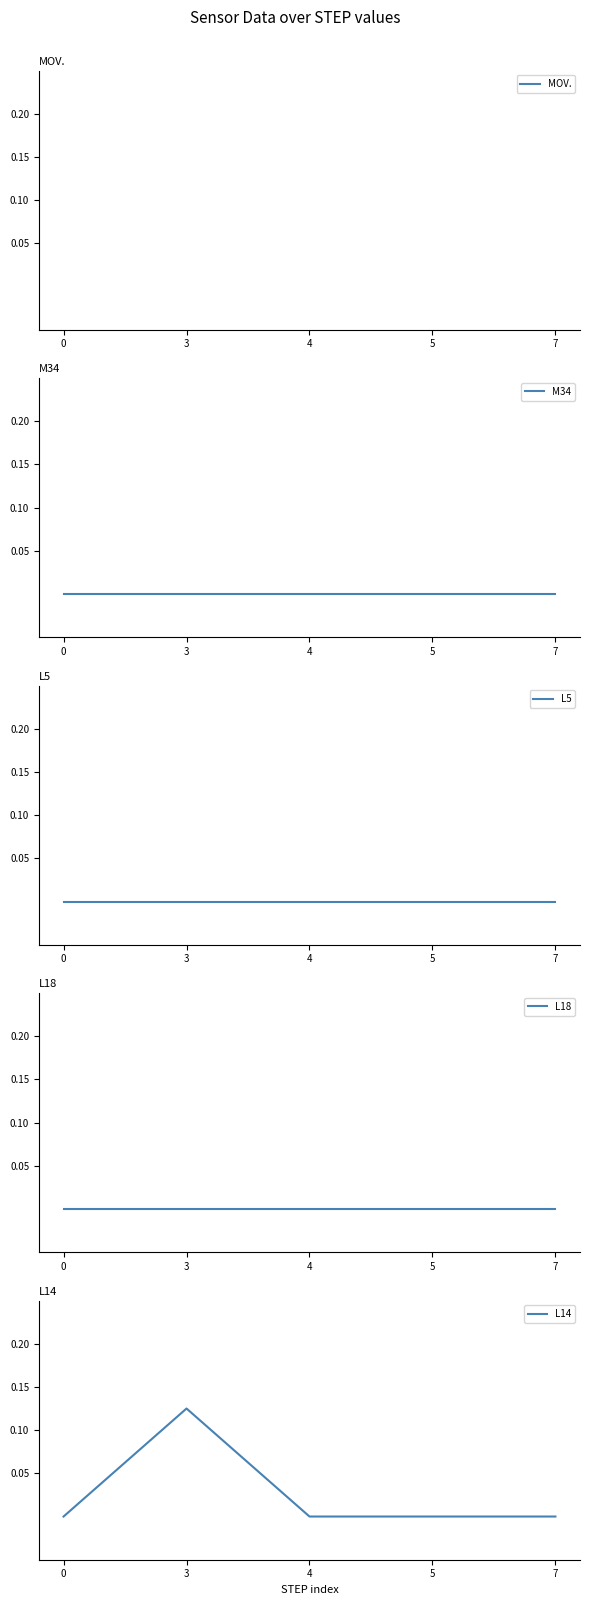

Which category has the highest value in the L14 series?

3